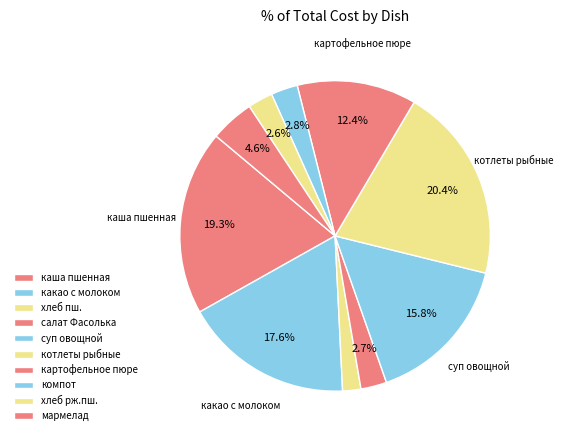

Count the number of slices in the pie.

10